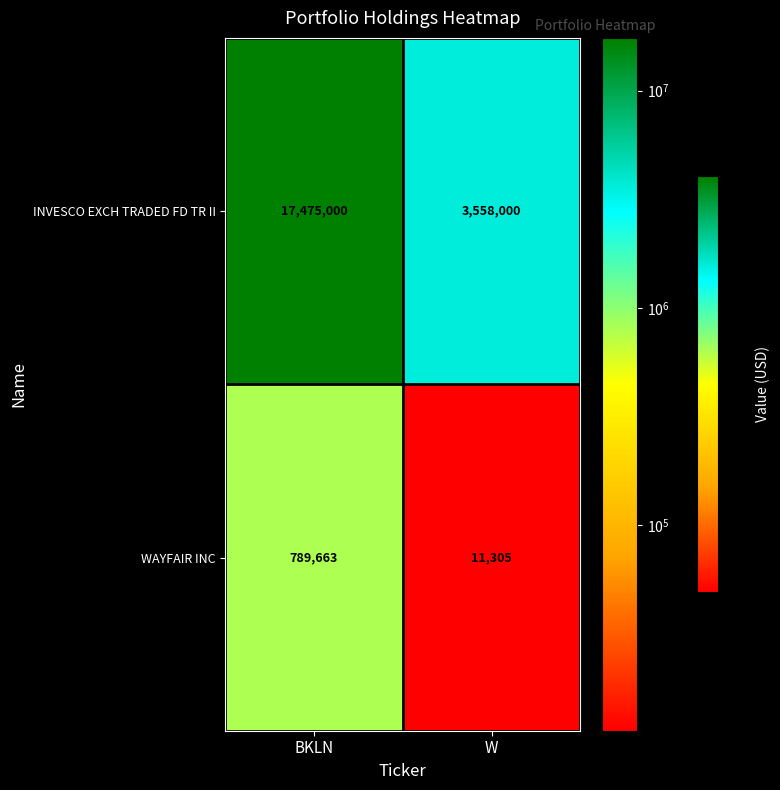

What is the sum of the WAYFAIR INC values at BKLN and W?

800968